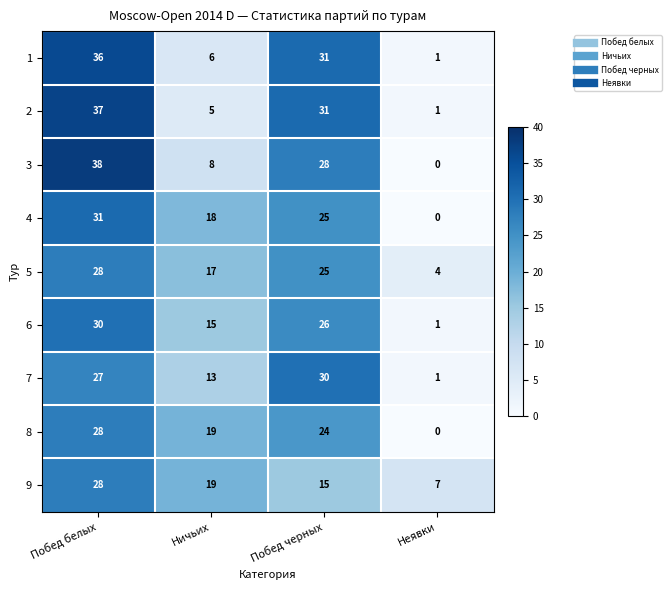

How many categories are shown in the chart?

4